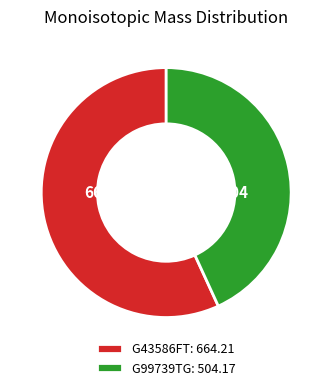

True or false: G99739TG: 504.17 accounts for 43% of the total.

True